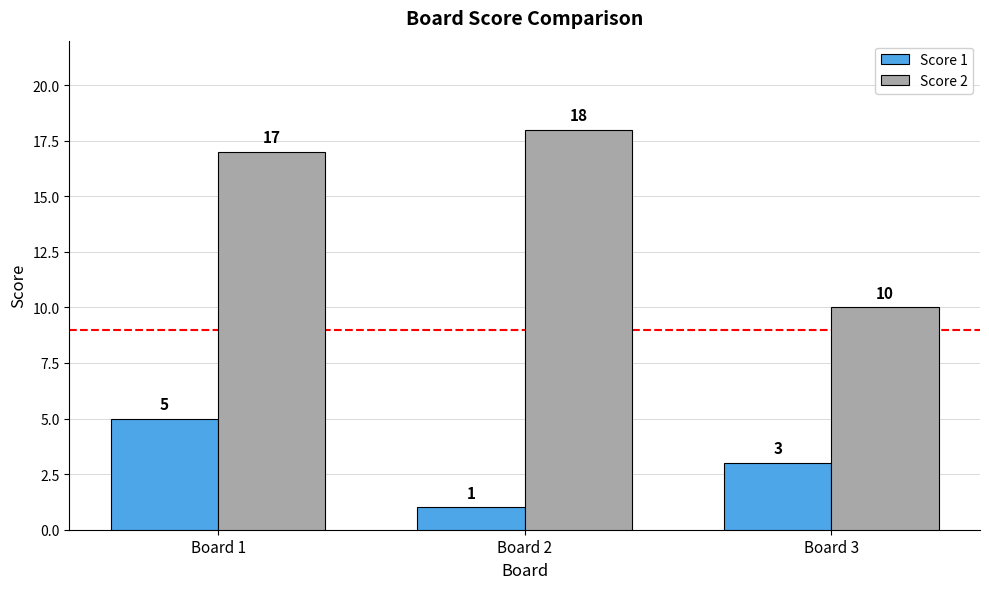

Does the chart contain stacked bars?

No